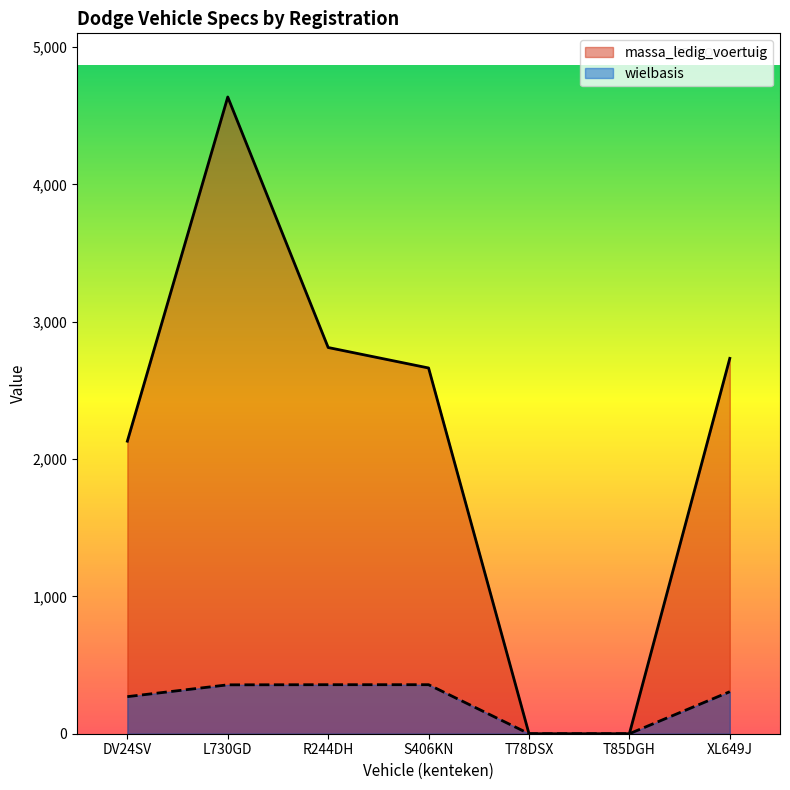

Rank the categories by wielbasis value from highest to lowest.

R244DH, S406KN, L730GD, XL649J, DV24SV, T78DSX, T85DGH